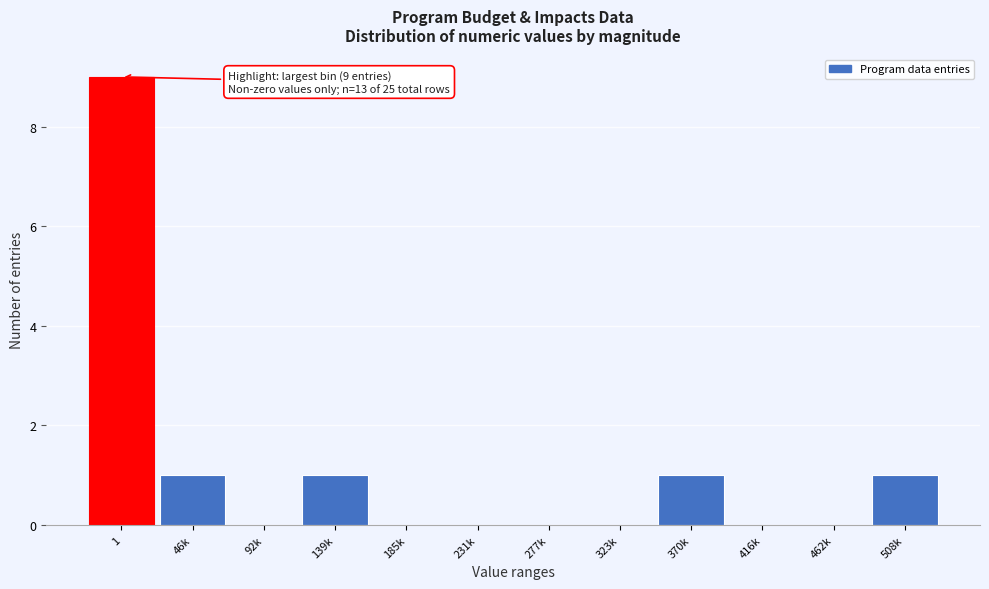

Reading left to right, transcribe all the data shown in this chart.

1=9	46k=1	92k=0	139k=1	185k=0	231k=0	277k=0	323k=0	370k=1	416k=0	462k=0	508k=1